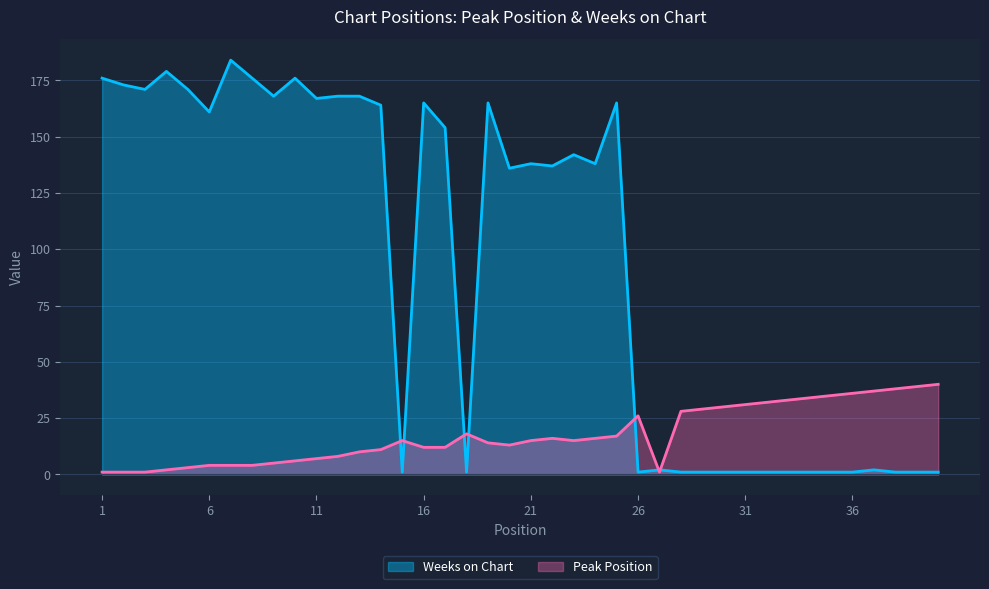

Between which two adjacent categories do Peak Position and Weeks on Chart first intersect?

14 and 15